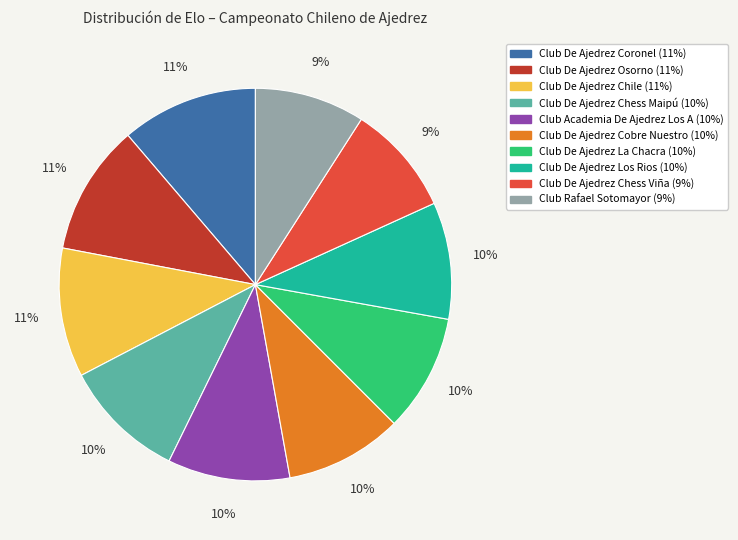

Is Club De Ajedrez Osorno the majority of the pie?

No